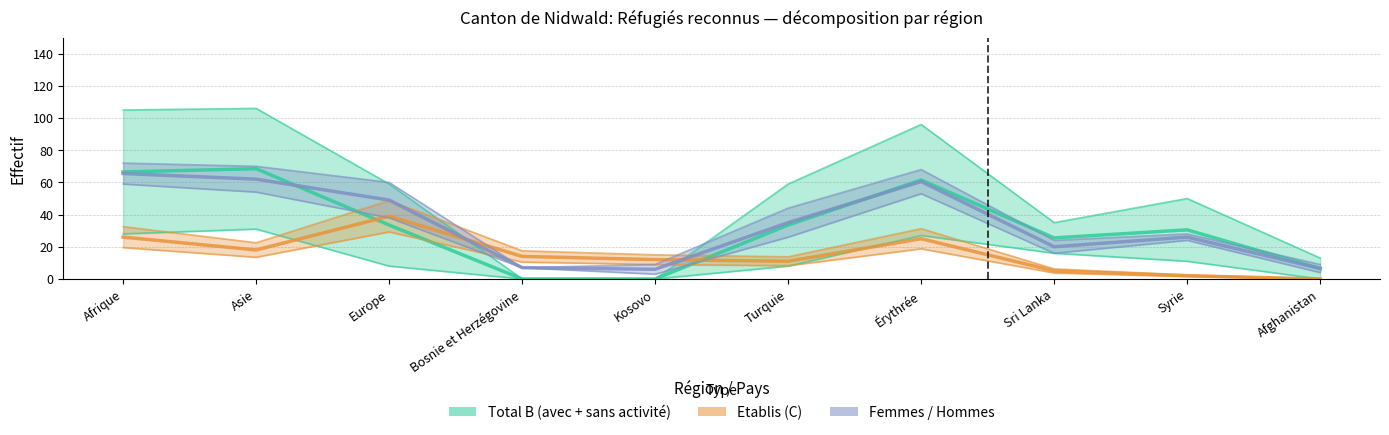

Reading left to right, list all the values displayed in this chart.

Total B (avec + sans activité): Afrique=66.5	Asie=68.5	Europe=33.5	Bosnie et Herzégovine=0.0	Kosovo=0.0	Turquie=33.5	Érythrée=61.5	Sri Lanka=25.5	Syrie=30.5	Afghanistan=6.5
Etablis (C): Afrique=26.0	Asie=18.0	Europe=39.0	Bosnie et Herzégovine=14.0	Kosovo=12.0	Turquie=11.0	Érythrée=25.0	Sri Lanka=5.0	Syrie=2.0	Afghanistan=0.0
Femmes / Hommes: Afrique=65.5	Asie=62.0	Europe=49.0	Bosnie et Herzégovine=7.0	Kosovo=6.0	Turquie=35.0	Érythrée=60.5	Sri Lanka=20.0	Syrie=26.0	Afghanistan=6.5